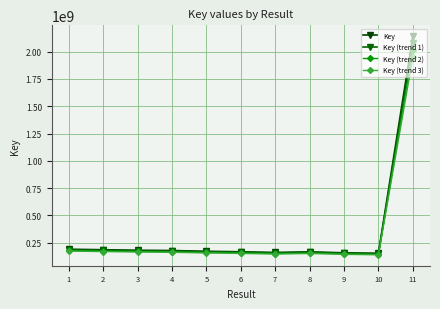

What is the value of the Key point at the 8th from the left?

167415842.0